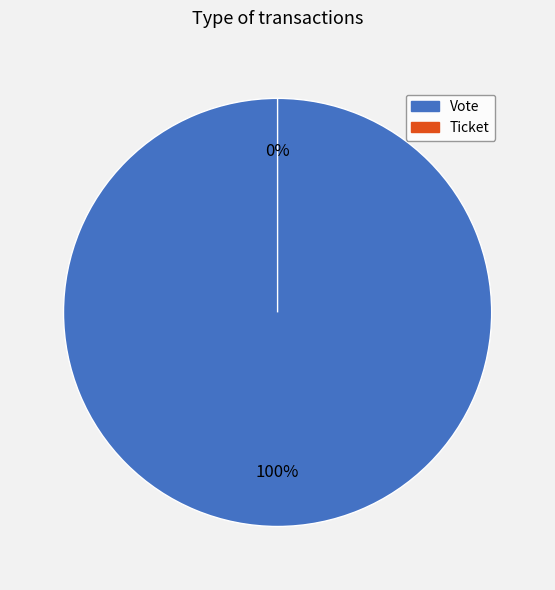

Is there a majority slice in this chart?

Yes